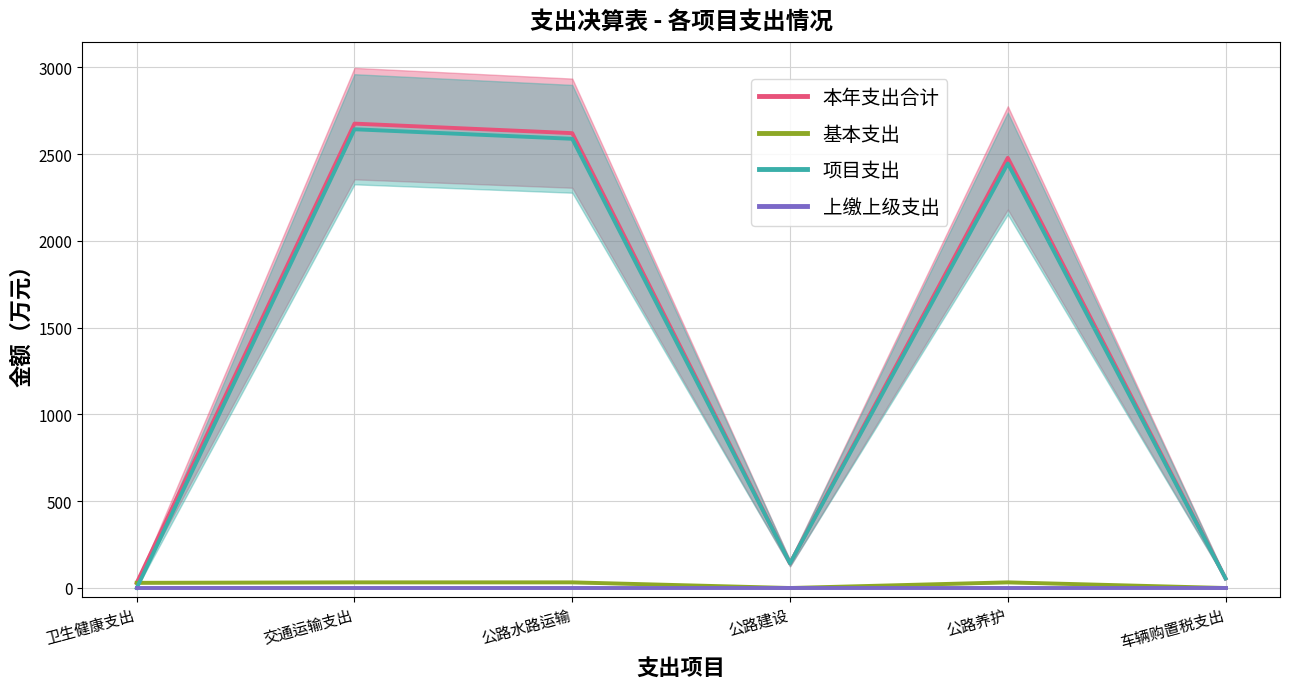

Which series has the largest range (max minus min)?

本年支出合计